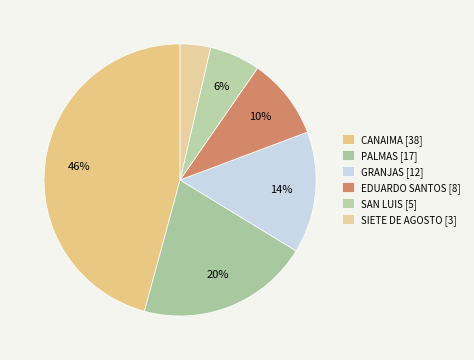

What portion of the pie excludes CANAIMA?

54.2%